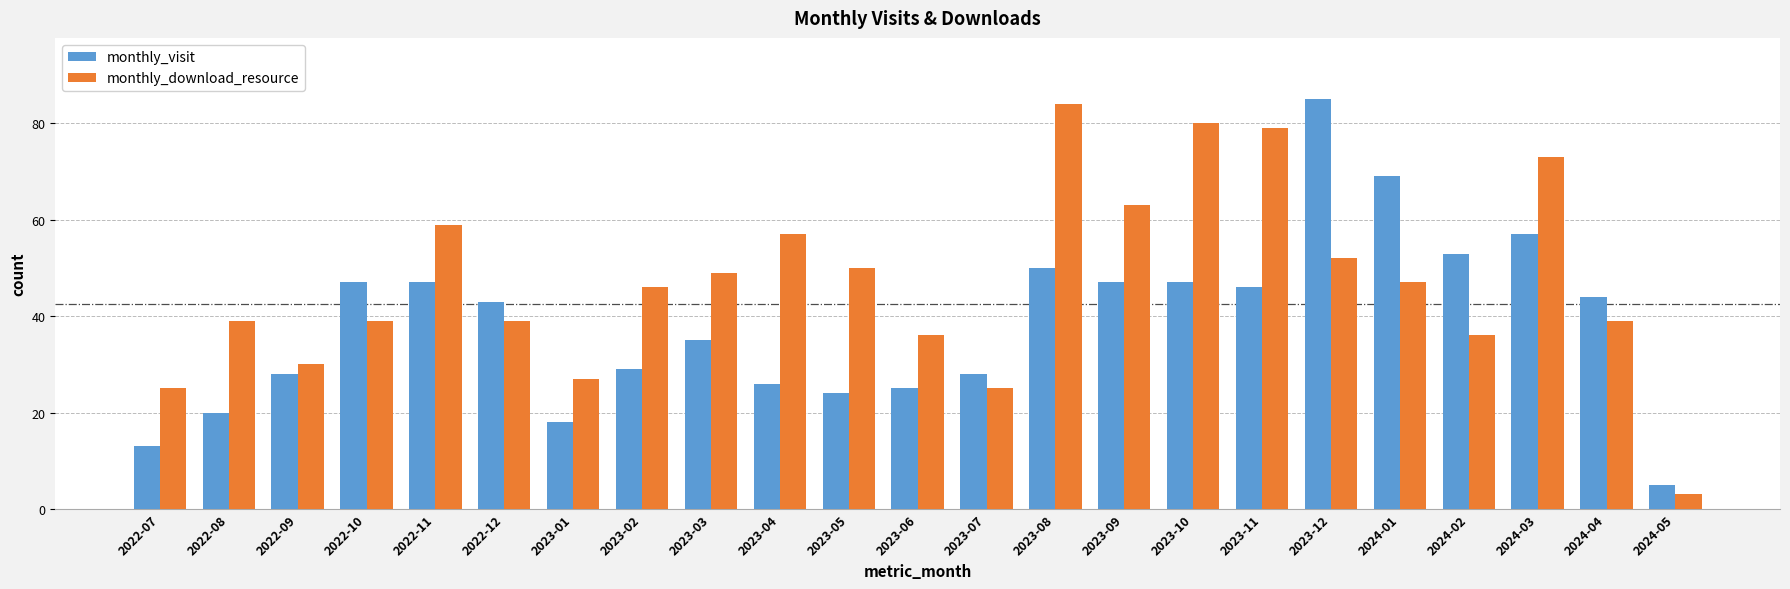

At how many categories does at least one series exceed 35?

18